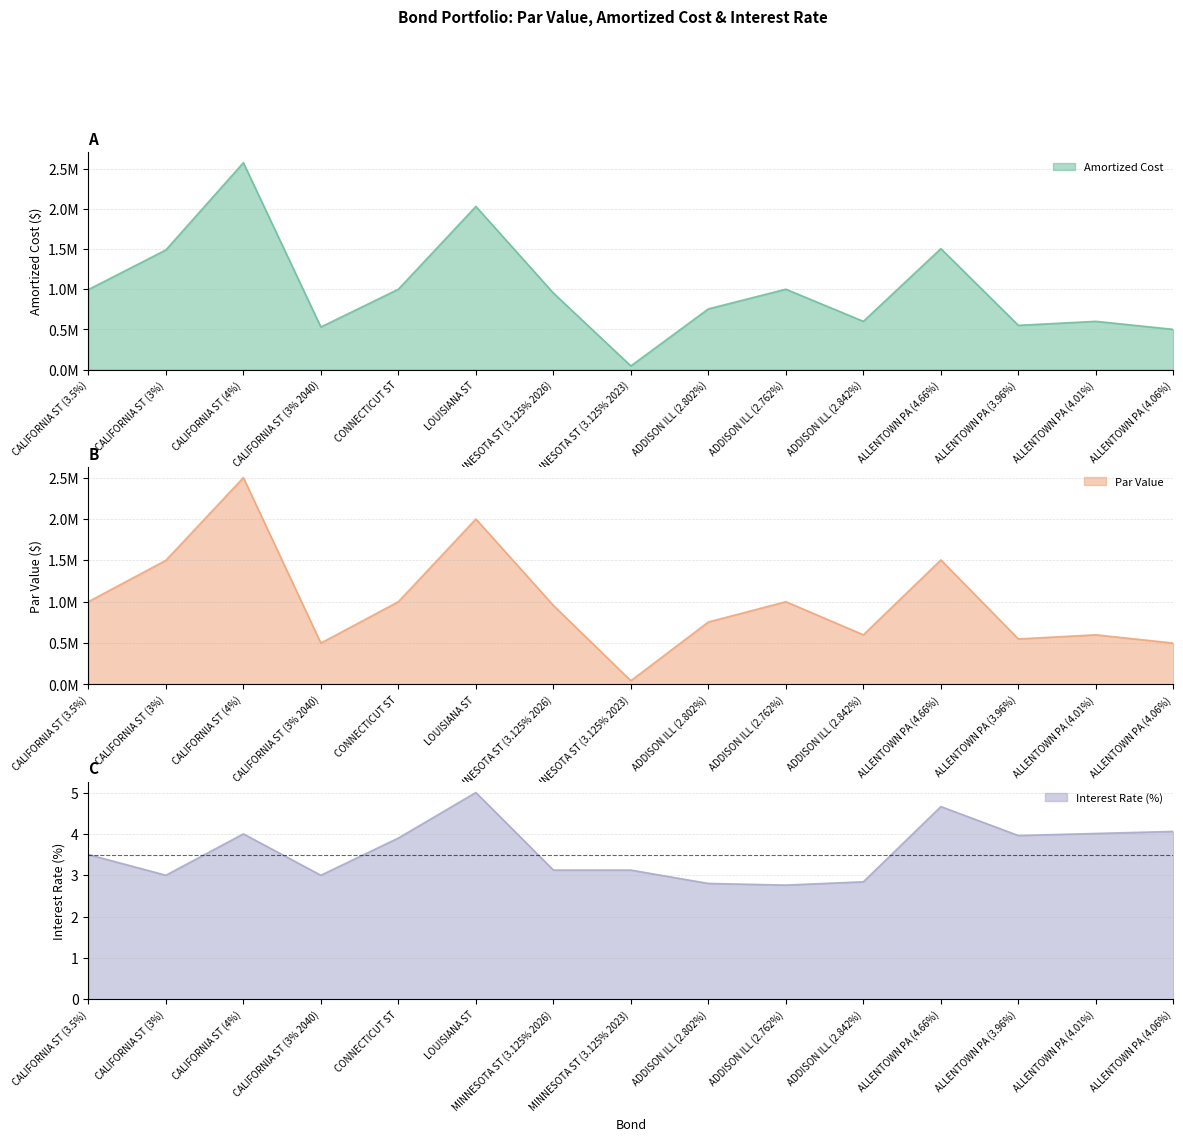

True or false: Interest Rate and Amortized Cost cross at least once.

False